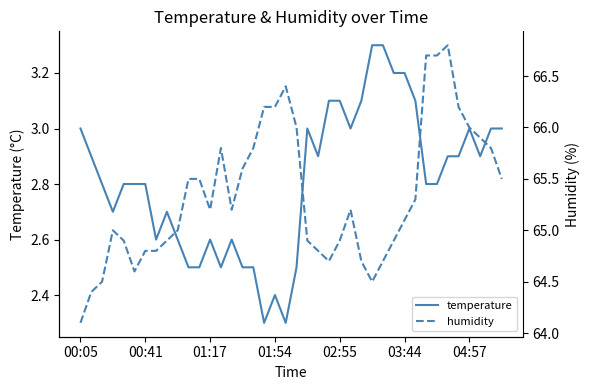

True or false: temperature and humidity intersect in this chart.

False